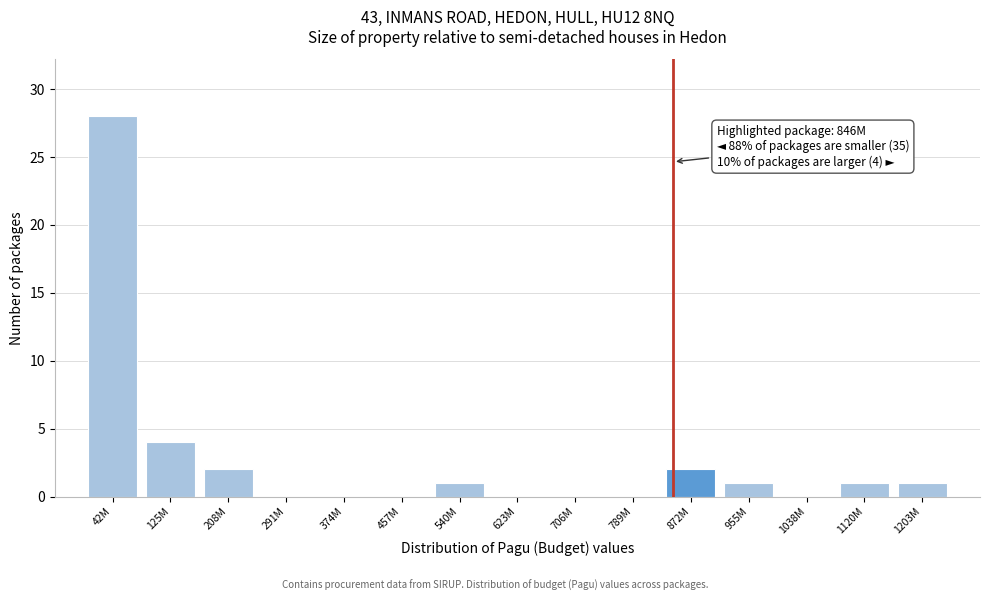

Reading left to right, extract all data points from this chart.

42M=28	125M=4	208M=2	291M=0	374M=0	457M=0	540M=1	623M=0	706M=0	789M=0	872M=2	955M=1	1038M=0	1120M=1	1203M=1